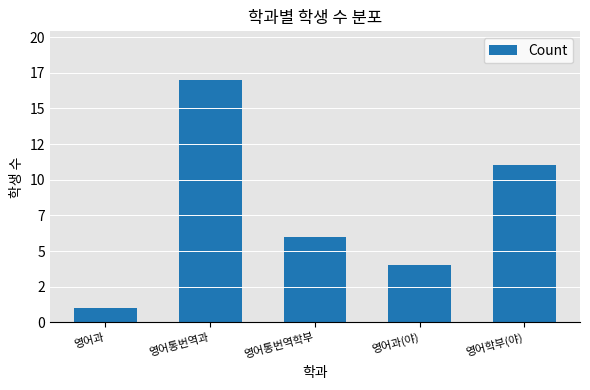

What is the maximum value shown in the chart?

17